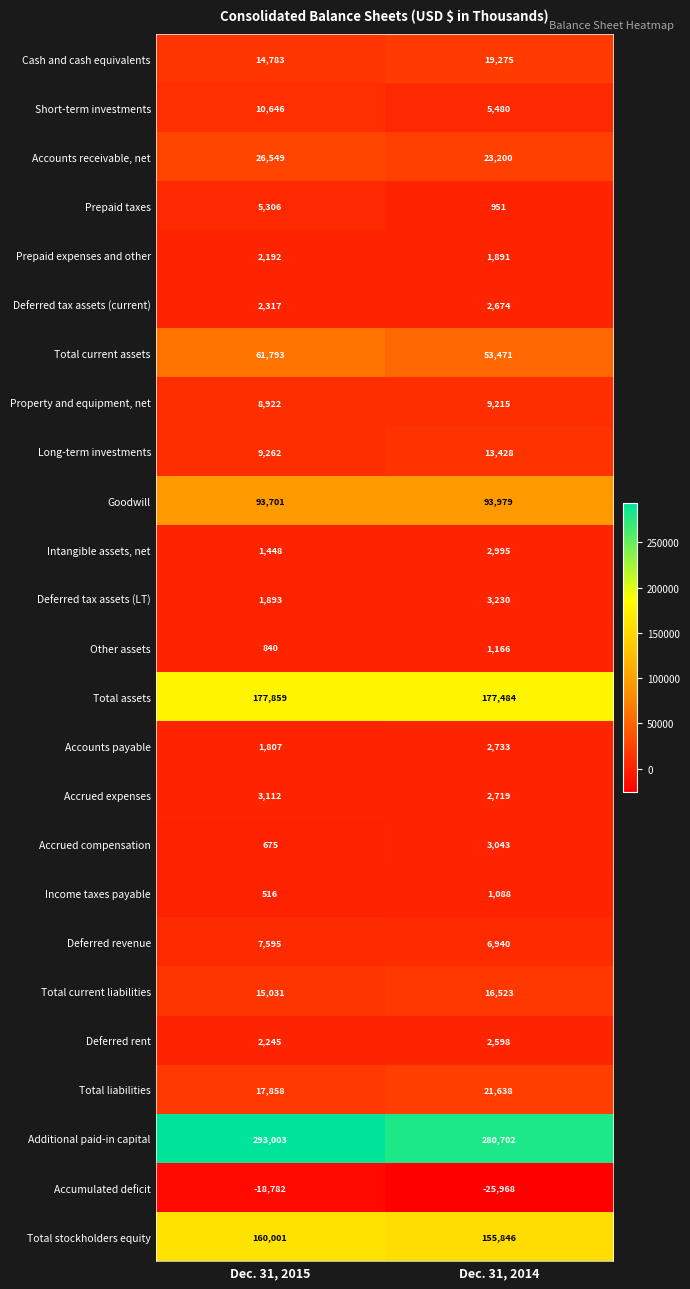

Read the Total current liabilities value at Dec. 31, 2015, to the nearest 100.

15000